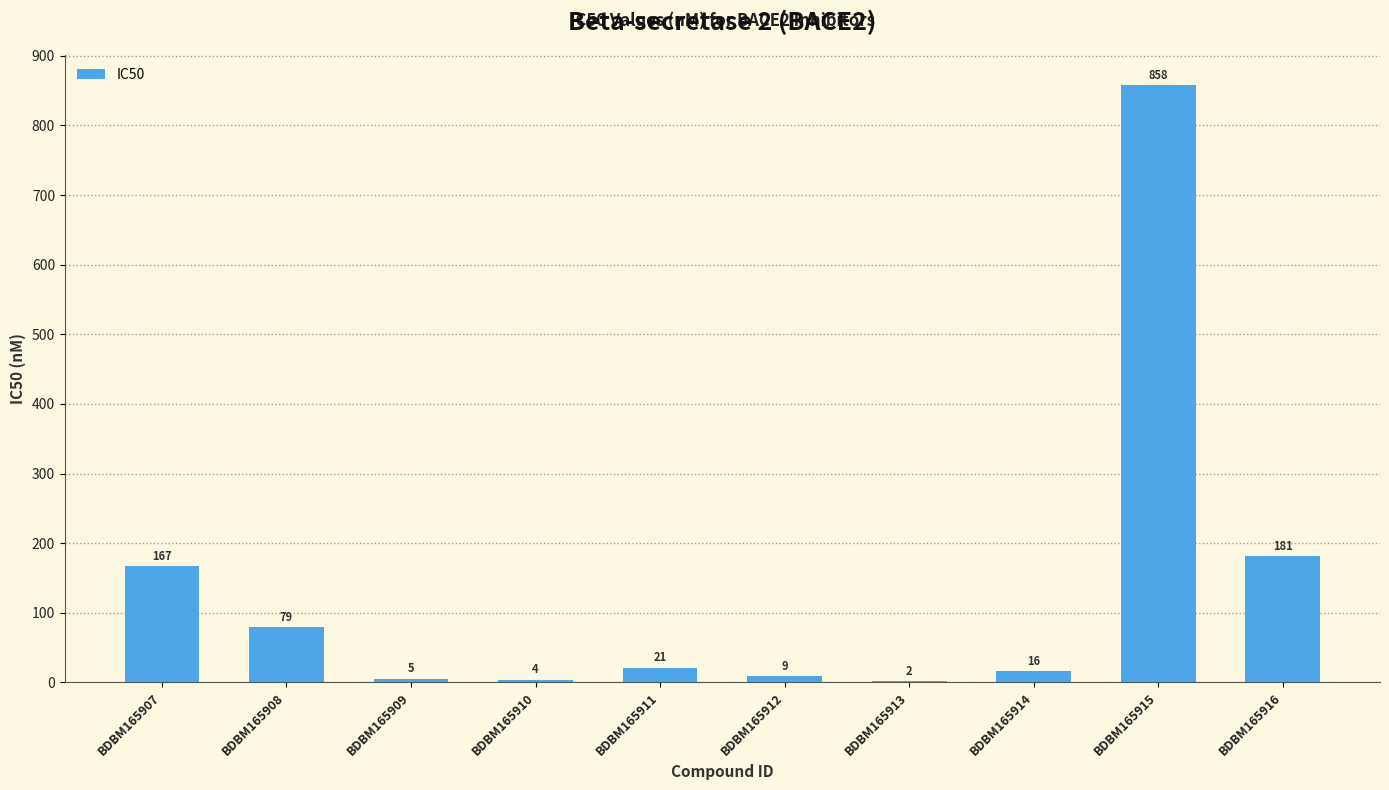

Between BDBM165907 and BDBM165911, which is larger?

BDBM165907